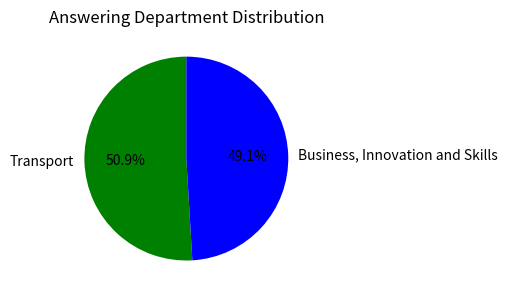

Which slice is the largest?

Transport